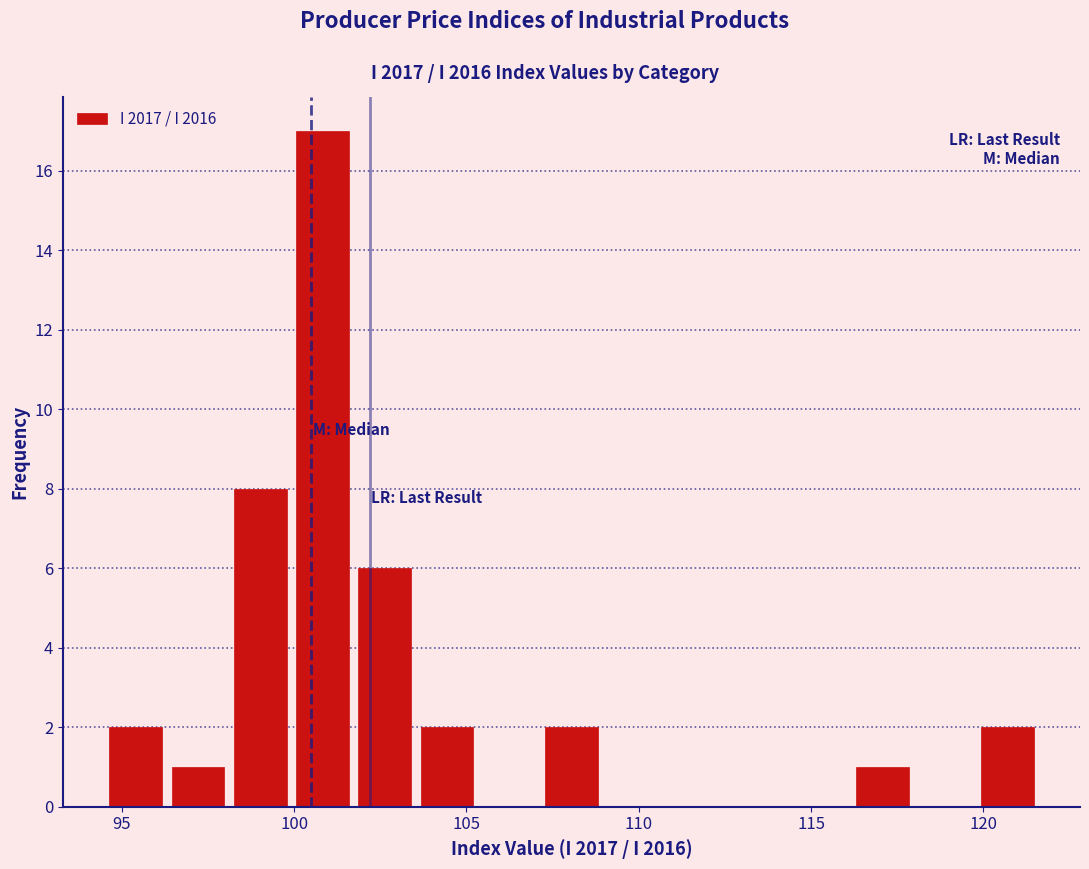

Read against the x-axis, roughly where is the centre of the tallest bar?

101.0